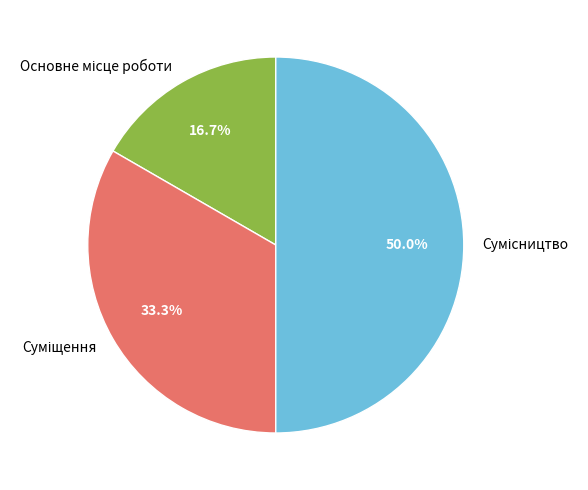

Count the number of slices in the pie.

3